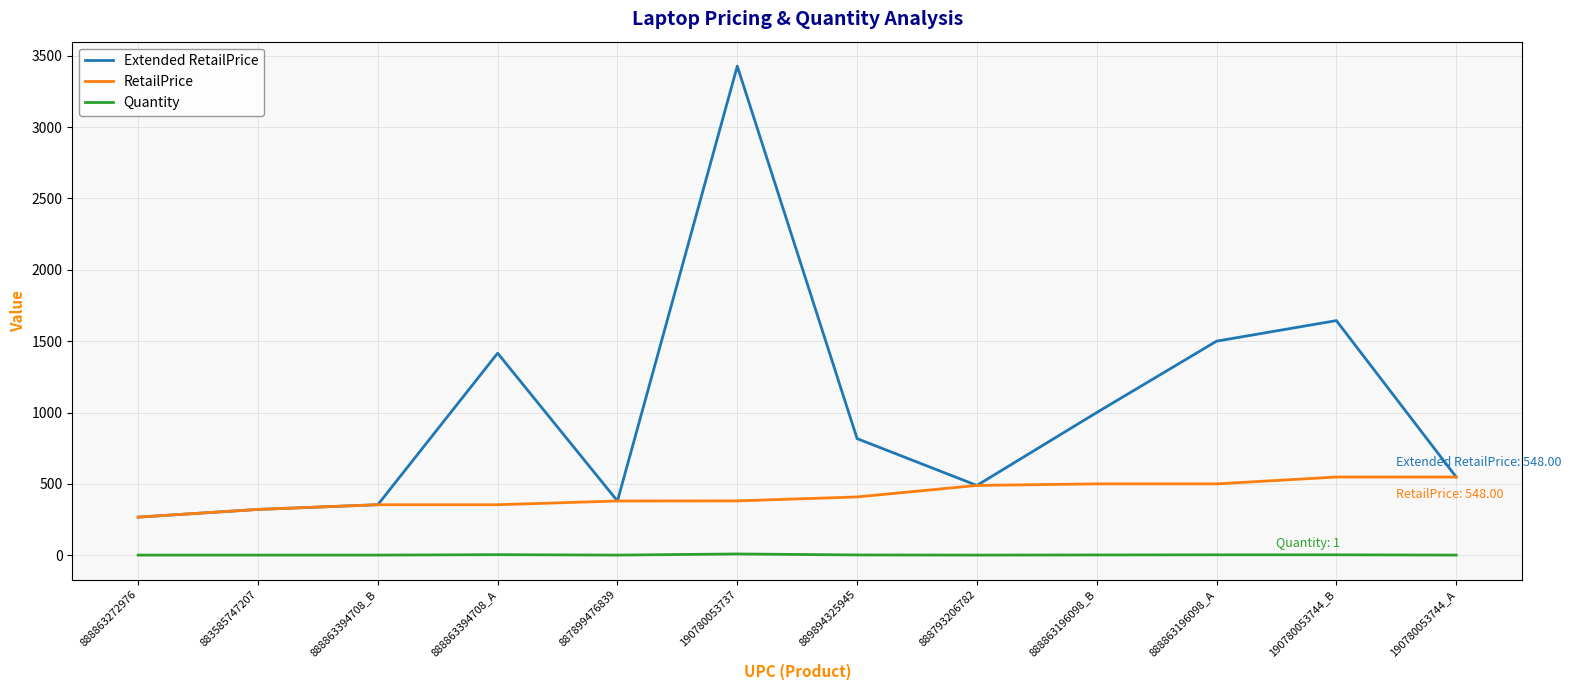

The value of Extended RetailPrice at 887899476839 is 380.0. True or false?

True